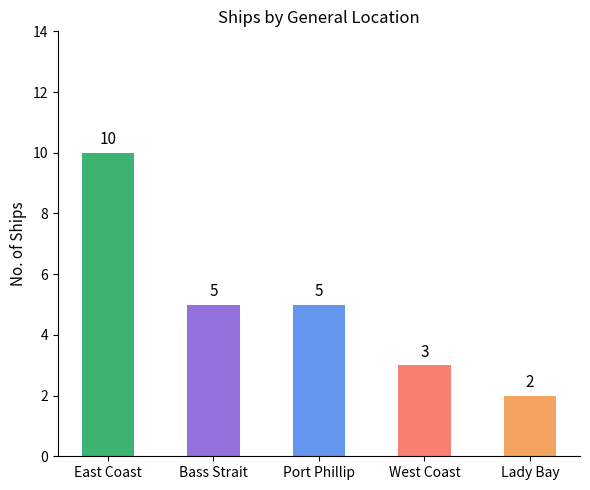

What is the approximate value at Lady Bay?

2